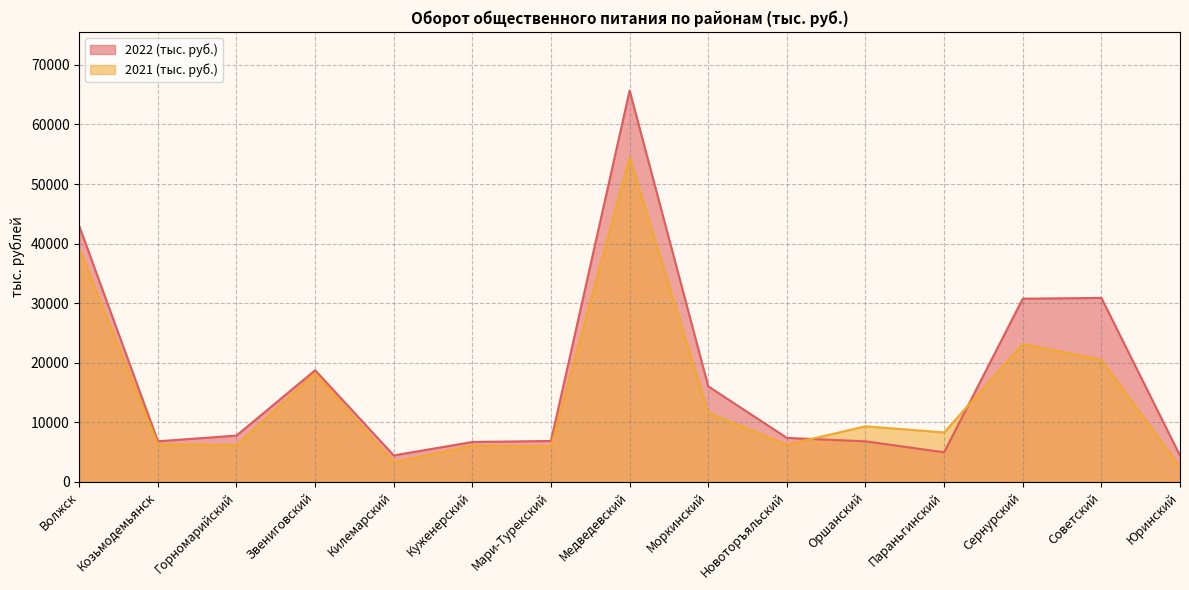

What is the average value of the 2022 (тыс. руб.) series?

17414